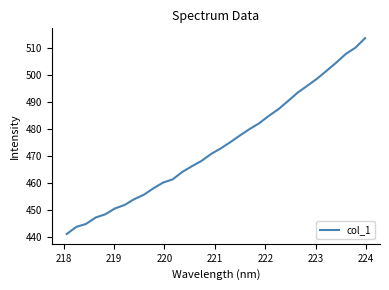

What is the difference between the maximum and minimum values?

72.5